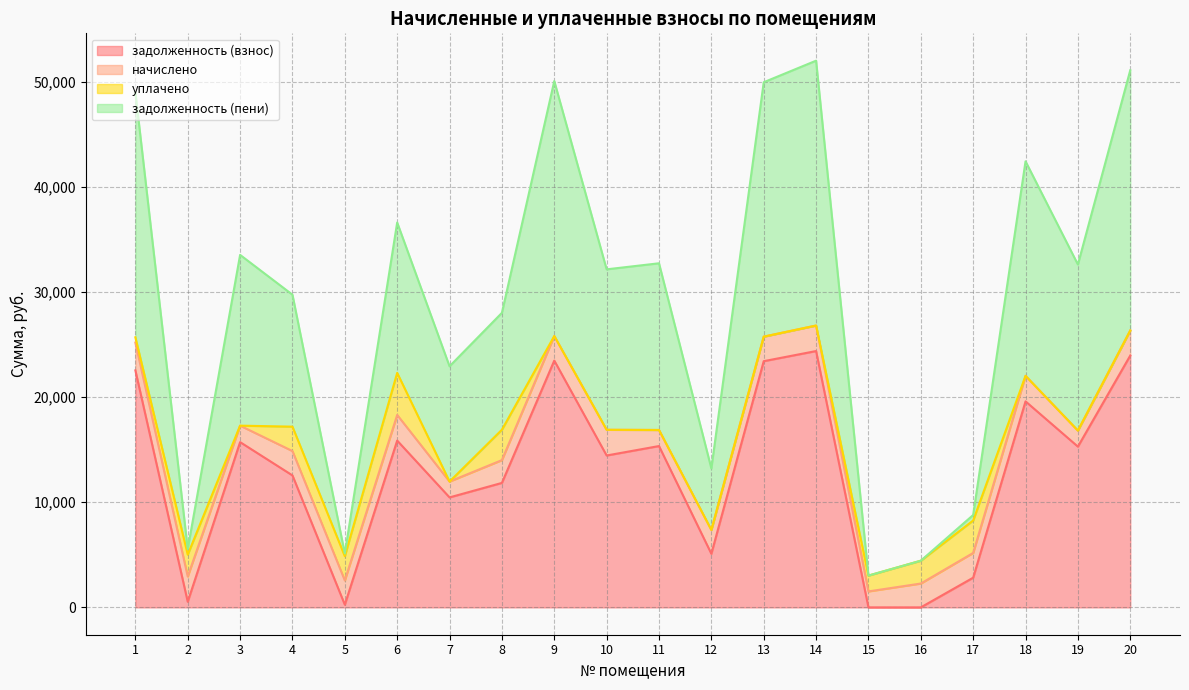

How many lines are shown in the chart?

4